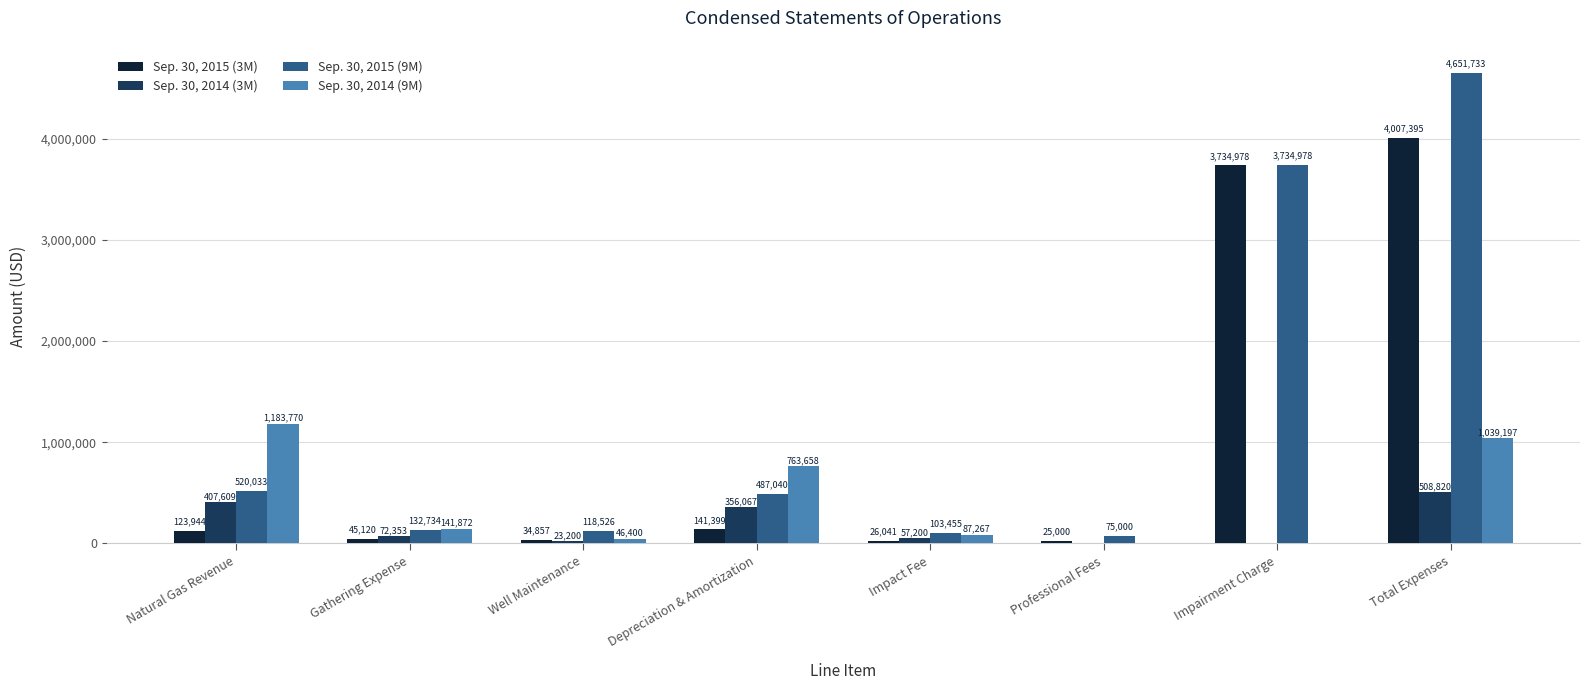

Count the number of categories in the chart.

8